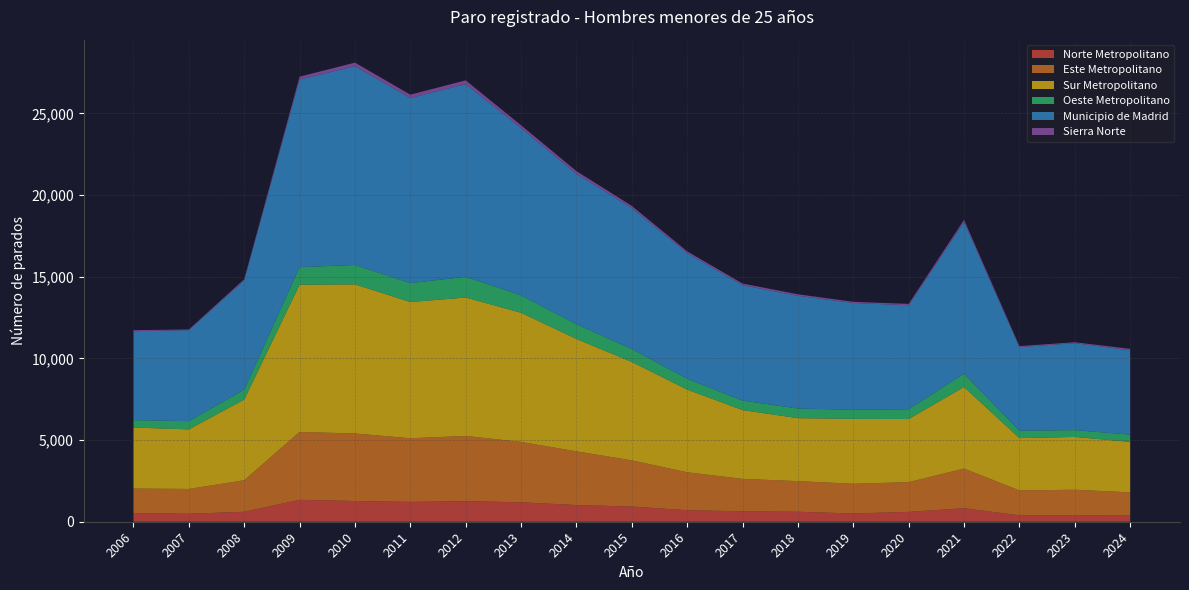

Reading right to left, extract all data points from this chart.

Norte Metropolitano: 409	406	394	825	603	506	611	641	705	930	1022	1190	1262	1215	1268	1341	610	487	534
Este Metropolitano: 1390	1554	1523	2429	1822	1820	1875	1984	2323	2828	3286	3696	3991	3896	4136	4155	1931	1520	1498
Sur Metropolitano: 3089	3231	3201	4992	3862	3972	3854	4210	5061	6024	6881	7907	8472	8338	9128	9013	4936	3646	3736
Oeste Metropolitano: 445	418	451	818	598	556	589	582	662	788	904	1069	1268	1160	1185	1078	608	504	453
Municipio de Madrid: 5162	5322	5120	9283	6366	6537	6901	7062	7697	8634	9202	10239	11800	11329	12170	11485	6692	5570	5445
Sierra Norte: 88	57	64	135	86	74	95	103	105	131	170	170	228	208	220	173	71	46	60